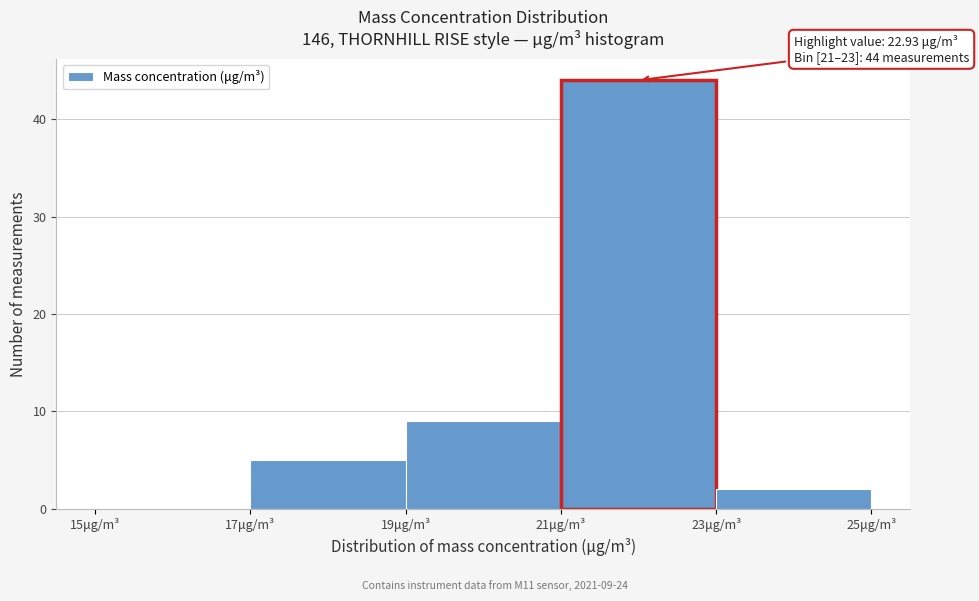

Which range on the x-axis has the tallest bar?

21 to 23